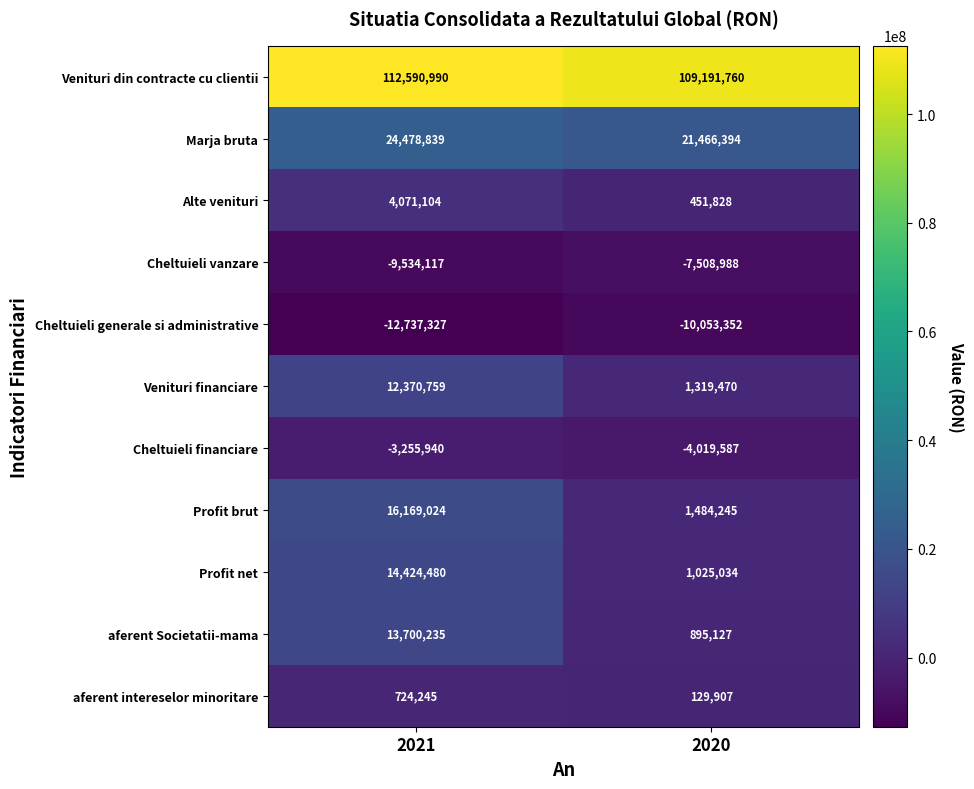

What value does the Marja bruta series have at 2020, to the nearest 10?

21466390